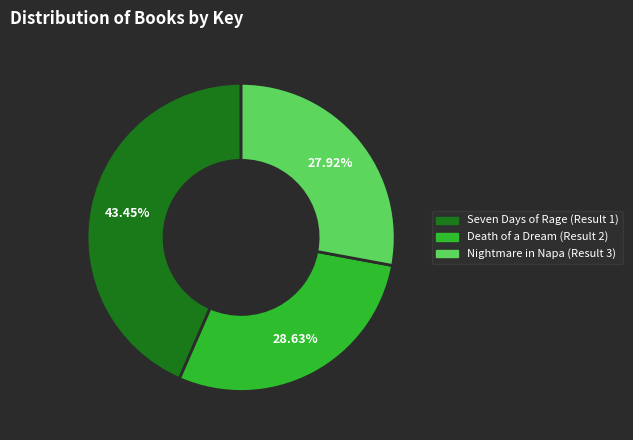

Approximately how many times larger is the value at Nightmare in Napa (Result 3) compared to Seven Days of Rage (Result 1)?

0.6